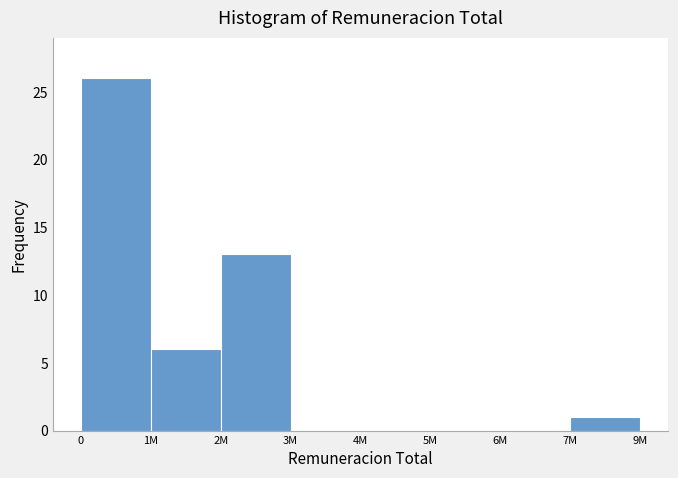

Reading left to right, extract all data points from this chart.

0=26	1M=6	2M=13	3M=0	4M=0	5M=0	6M=0	7M=1